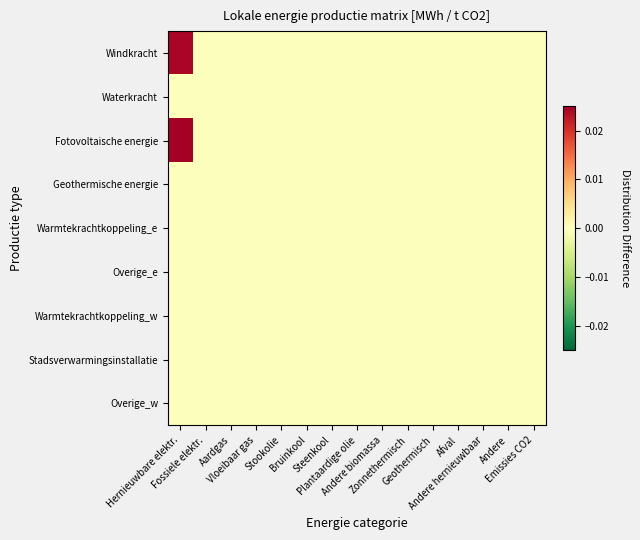

Reading left to right, list all the values displayed in this chart.

Windkracht: Hernieuwbare elektr.=0.0	Fossiele elektr.=-0.0	Aardgas=-0.0	Vloeibaar gas=-0.0	Stookolie=-0.0	Bruinkool=-0.0	Steenkool=-0.0	Plantaardige olie=-0.0	Andere biomassa=-0.0	Zonnethermisch=-0.0	Geothermisch=-0.0	Afval=-0.0	Andere hernieuwbaar=-0.0	Andere=-0.0	Emissies CO2=-0.0
Waterkracht: Hernieuwbare elektr.=-0.0	Fossiele elektr.=-0.0	Aardgas=-0.0	Vloeibaar gas=-0.0	Stookolie=-0.0	Bruinkool=-0.0	Steenkool=-0.0	Plantaardige olie=-0.0	Andere biomassa=-0.0	Zonnethermisch=-0.0	Geothermisch=-0.0	Afval=-0.0	Andere hernieuwbaar=-0.0	Andere=-0.0	Emissies CO2=-0.0
Fotovoltaische energie: Hernieuwbare elektr.=0.0	Fossiele elektr.=-0.0	Aardgas=-0.0	Vloeibaar gas=-0.0	Stookolie=-0.0	Bruinkool=-0.0	Steenkool=-0.0	Plantaardige olie=-0.0	Andere biomassa=-0.0	Zonnethermisch=-0.0	Geothermisch=-0.0	Afval=-0.0	Andere hernieuwbaar=-0.0	Andere=-0.0	Emissies CO2=-0.0
Geothermische energie: Hernieuwbare elektr.=-0.0	Fossiele elektr.=-0.0	Aardgas=-0.0	Vloeibaar gas=-0.0	Stookolie=-0.0	Bruinkool=-0.0	Steenkool=-0.0	Plantaardige olie=-0.0	Andere biomassa=-0.0	Zonnethermisch=-0.0	Geothermisch=-0.0	Afval=-0.0	Andere hernieuwbaar=-0.0	Andere=-0.0	Emissies CO2=-0.0
Warmtekrachtkoppeling_e: Hernieuwbare elektr.=-0.0	Fossiele elektr.=-0.0	Aardgas=-0.0	Vloeibaar gas=-0.0	Stookolie=-0.0	Bruinkool=-0.0	Steenkool=-0.0	Plantaardige olie=-0.0	Andere biomassa=-0.0	Zonnethermisch=-0.0	Geothermisch=-0.0	Afval=-0.0	Andere hernieuwbaar=-0.0	Andere=-0.0	Emissies CO2=-0.0
Overige_e: Hernieuwbare elektr.=-0.0	Fossiele elektr.=-0.0	Aardgas=-0.0	Vloeibaar gas=-0.0	Stookolie=-0.0	Bruinkool=-0.0	Steenkool=-0.0	Plantaardige olie=-0.0	Andere biomassa=-0.0	Zonnethermisch=-0.0	Geothermisch=-0.0	Afval=-0.0	Andere hernieuwbaar=-0.0	Andere=-0.0	Emissies CO2=-0.0
Warmtekrachtkoppeling_w: Hernieuwbare elektr.=-0.0	Fossiele elektr.=-0.0	Aardgas=-0.0	Vloeibaar gas=-0.0	Stookolie=-0.0	Bruinkool=-0.0	Steenkool=-0.0	Plantaardige olie=-0.0	Andere biomassa=-0.0	Zonnethermisch=-0.0	Geothermisch=-0.0	Afval=-0.0	Andere hernieuwbaar=-0.0	Andere=-0.0	Emissies CO2=-0.0
Stadsverwarmingsinstallatie: Hernieuwbare elektr.=-0.0	Fossiele elektr.=-0.0	Aardgas=-0.0	Vloeibaar gas=-0.0	Stookolie=-0.0	Bruinkool=-0.0	Steenkool=-0.0	Plantaardige olie=-0.0	Andere biomassa=-0.0	Zonnethermisch=-0.0	Geothermisch=-0.0	Afval=-0.0	Andere hernieuwbaar=-0.0	Andere=-0.0	Emissies CO2=-0.0
Overige_w: Hernieuwbare elektr.=-0.0	Fossiele elektr.=-0.0	Aardgas=-0.0	Vloeibaar gas=-0.0	Stookolie=-0.0	Bruinkool=-0.0	Steenkool=-0.0	Plantaardige olie=-0.0	Andere biomassa=-0.0	Zonnethermisch=-0.0	Geothermisch=-0.0	Afval=-0.0	Andere hernieuwbaar=-0.0	Andere=-0.0	Emissies CO2=-0.0